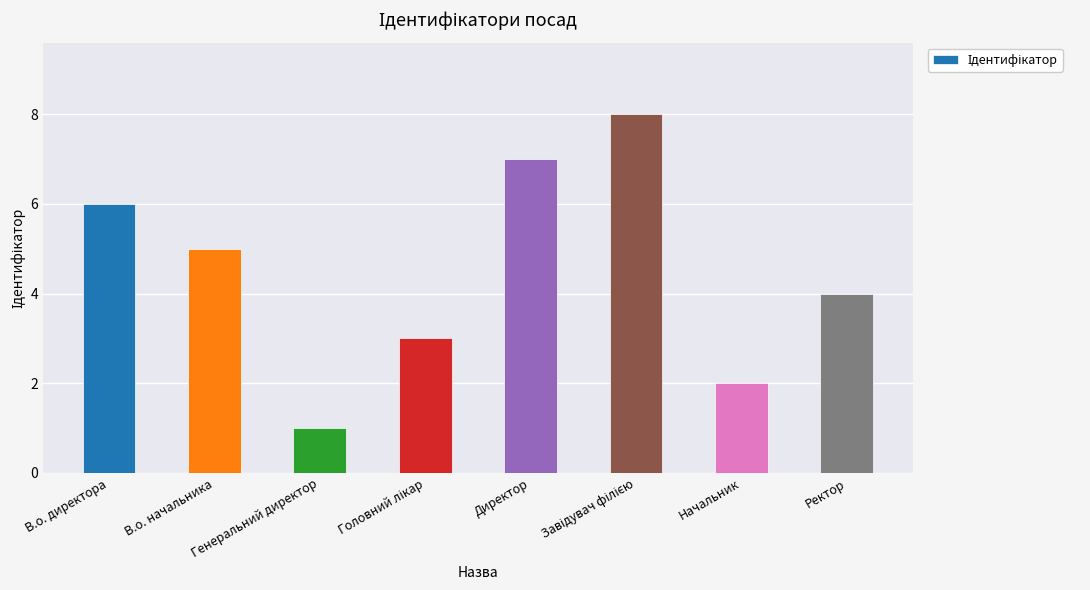

What is the sum of all values?

36